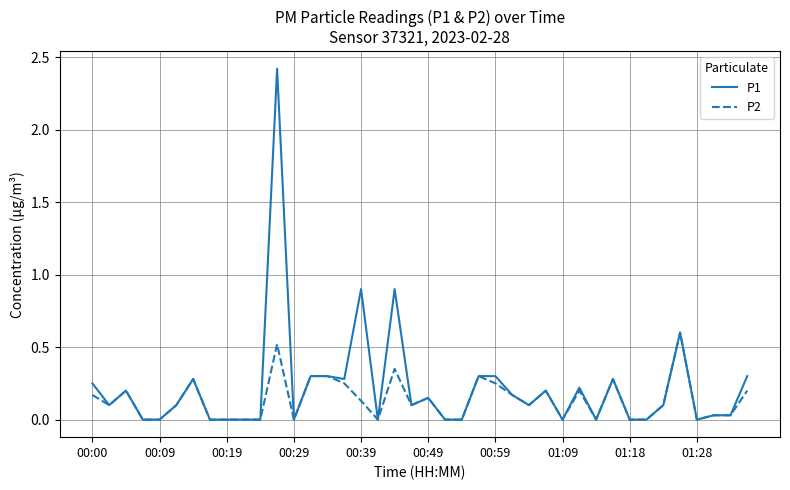

What is the highest value of the P2 series?

0.6